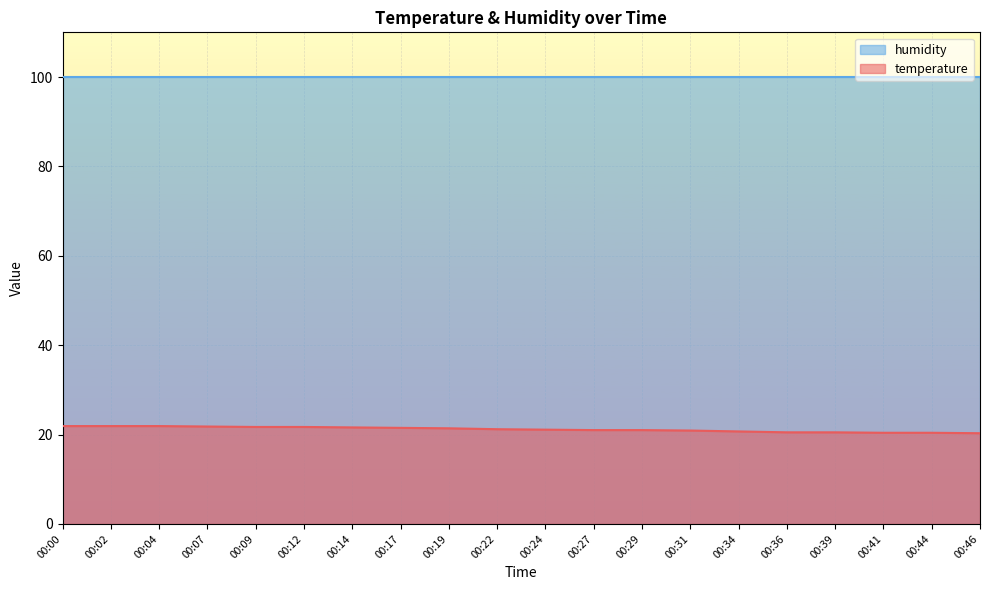

How many values are below 21?

7